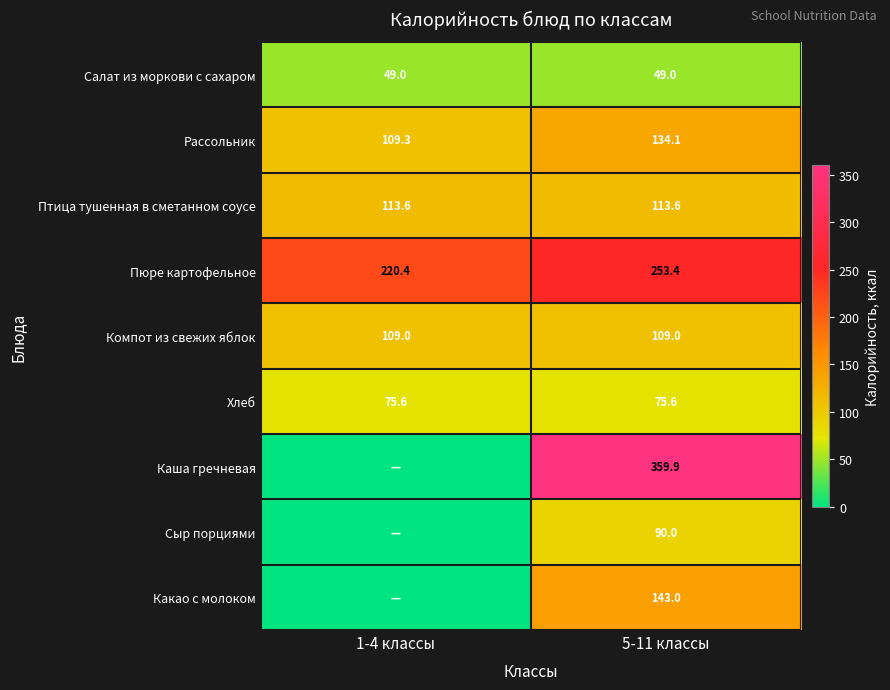

What is the maximum value for Птица тушенная в сметанном соусе?

113.6